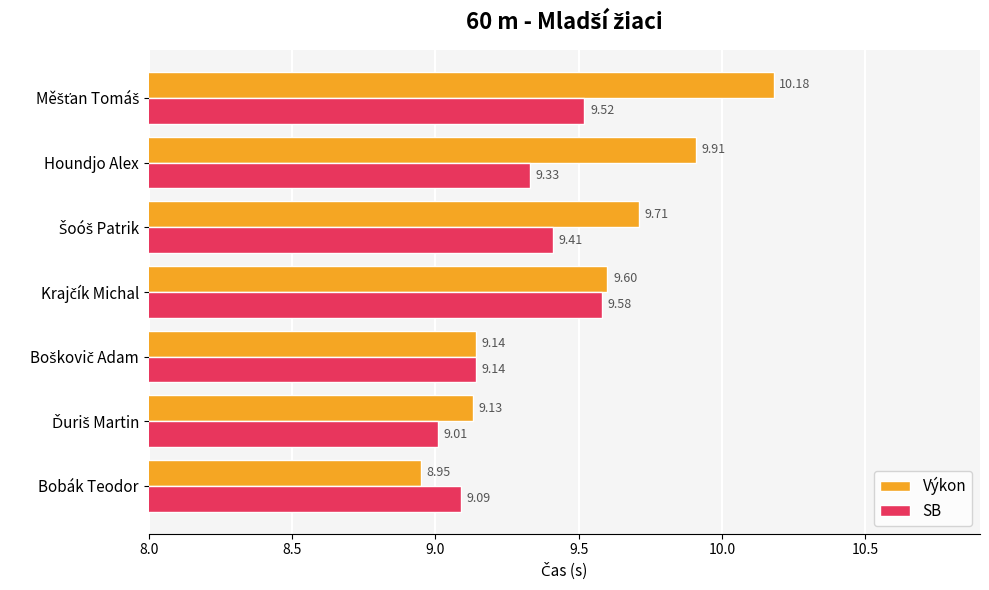

List the series in order of their peak value, lowest first.

SB, Výkon